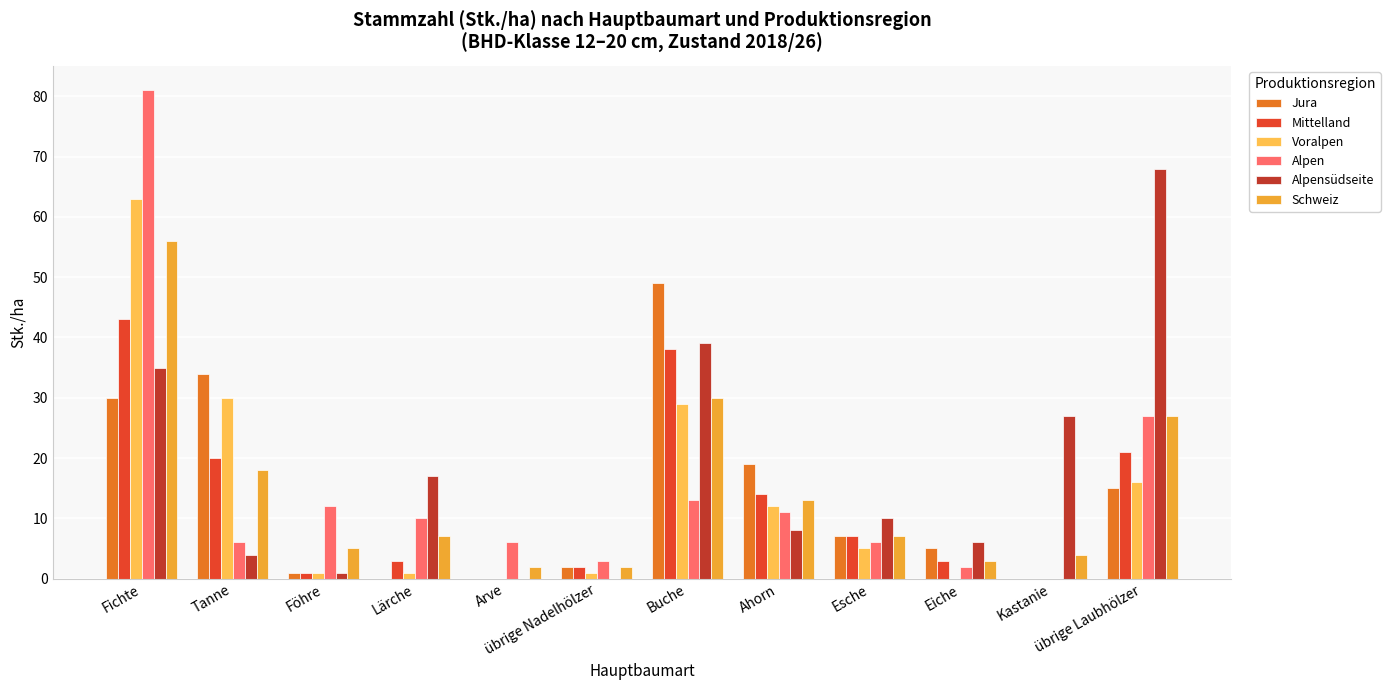

Count the number of categories in the chart.

12